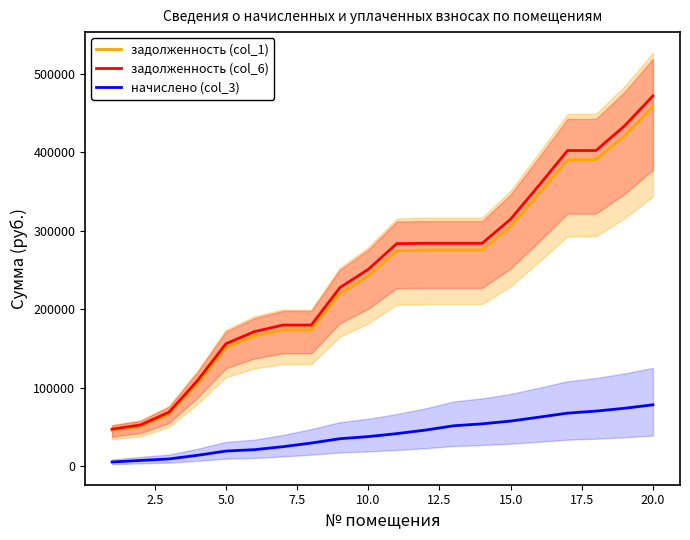

What is the minimum value for задолженность (col_6)?

47325.5